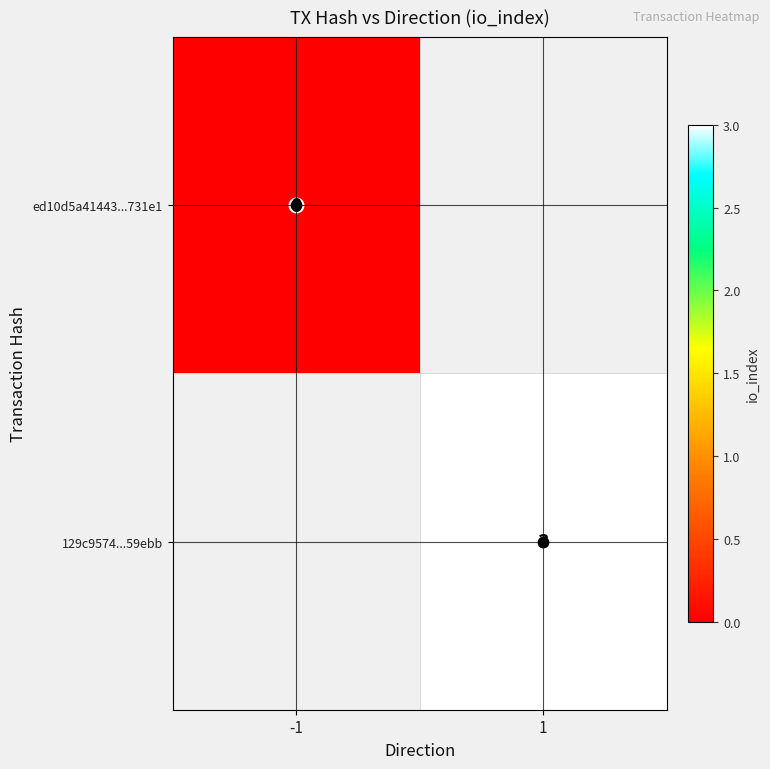

List the series in order of their overall mean, lowest first.

ed10d5a41443...731e1, 129c9574...59ebb